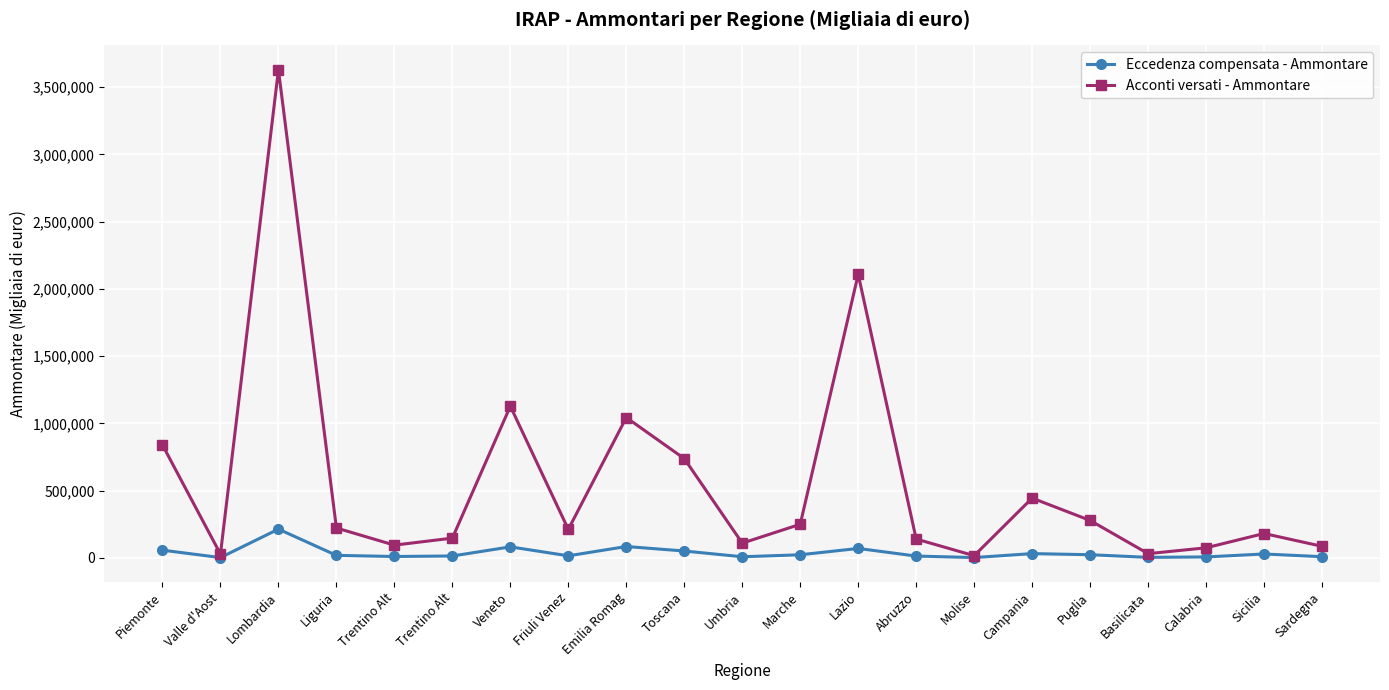

The Acconti versati - Ammontare series shows 1127509 at Veneto. True or false?

True